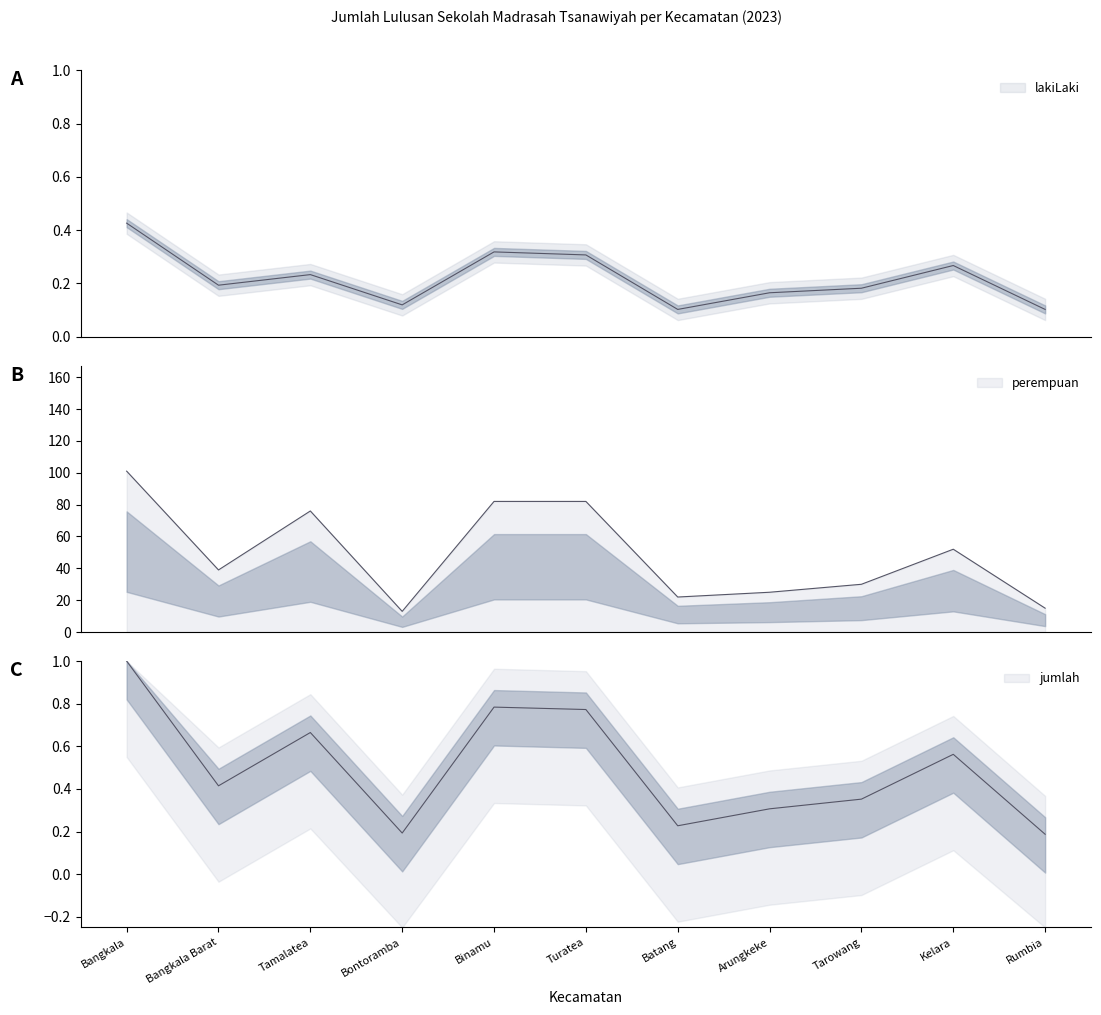

At which label does lakiLaki reach its minimum?

Batang